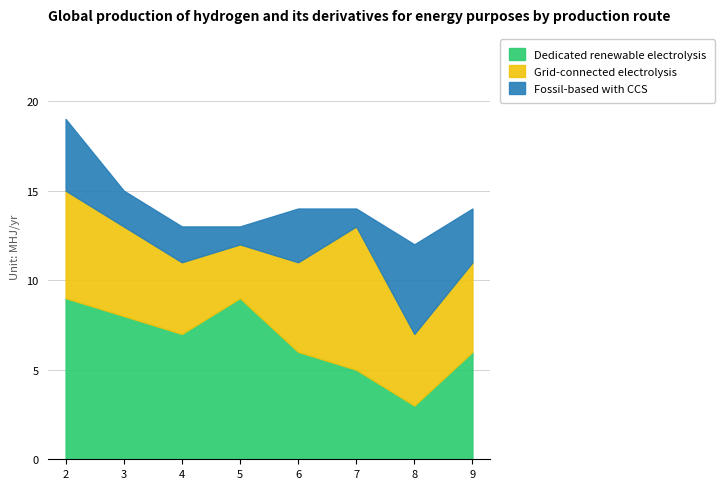

The Fossil-based with CCS series shows 3 at 9. True or false?

True